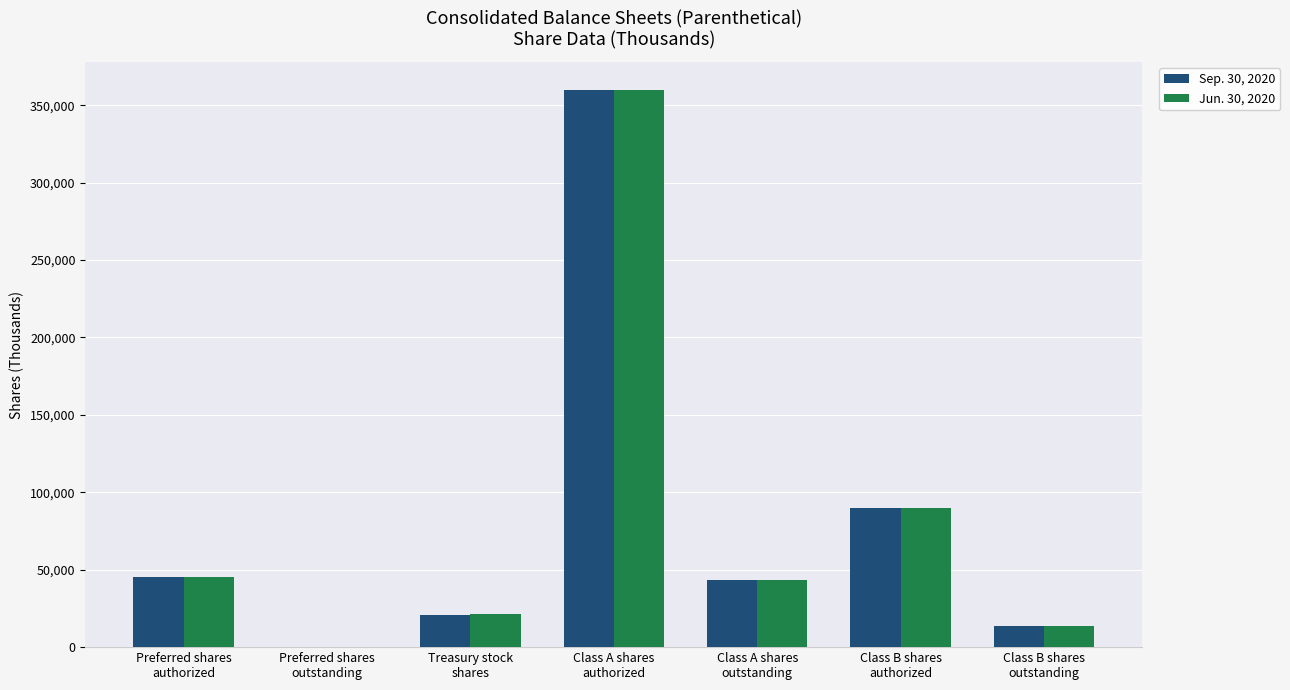

How many values in Jun. 30, 2020 are above zero?

6